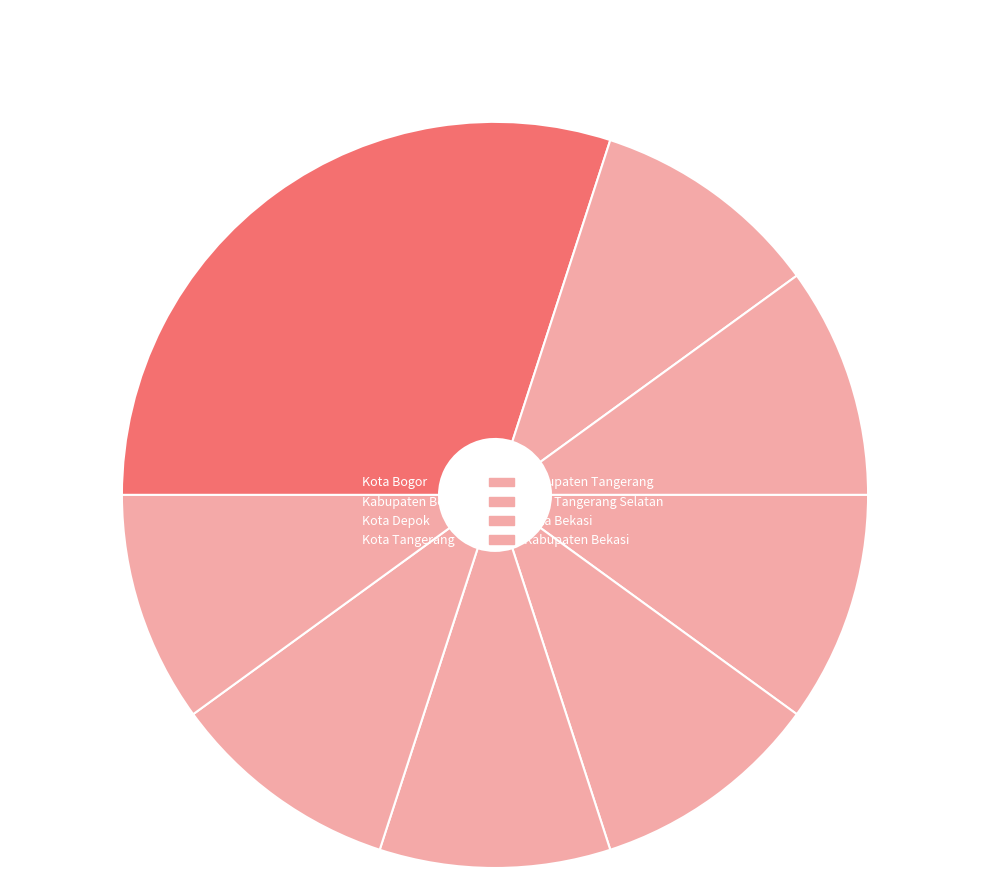

How many slices are in this pie chart?

8